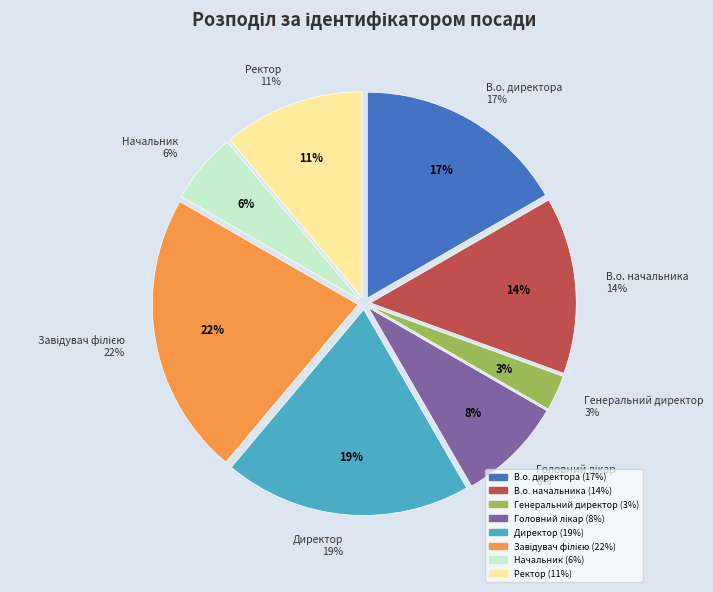

To the nearest percent, what percentage of the pie is Начальник?

6%